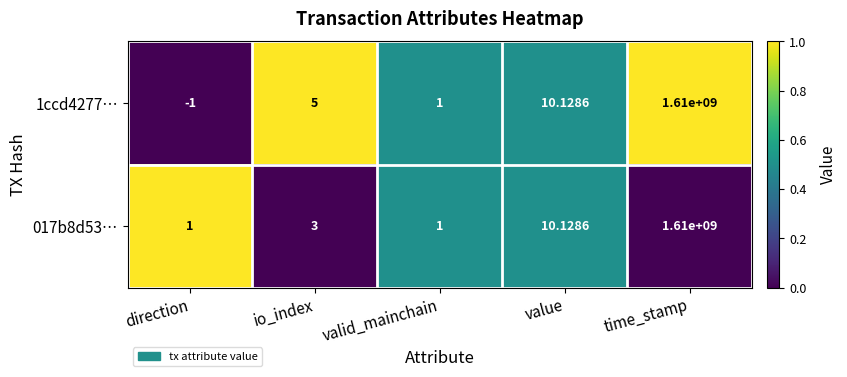

At which label is 017b8d53… closest to 805000000?

value